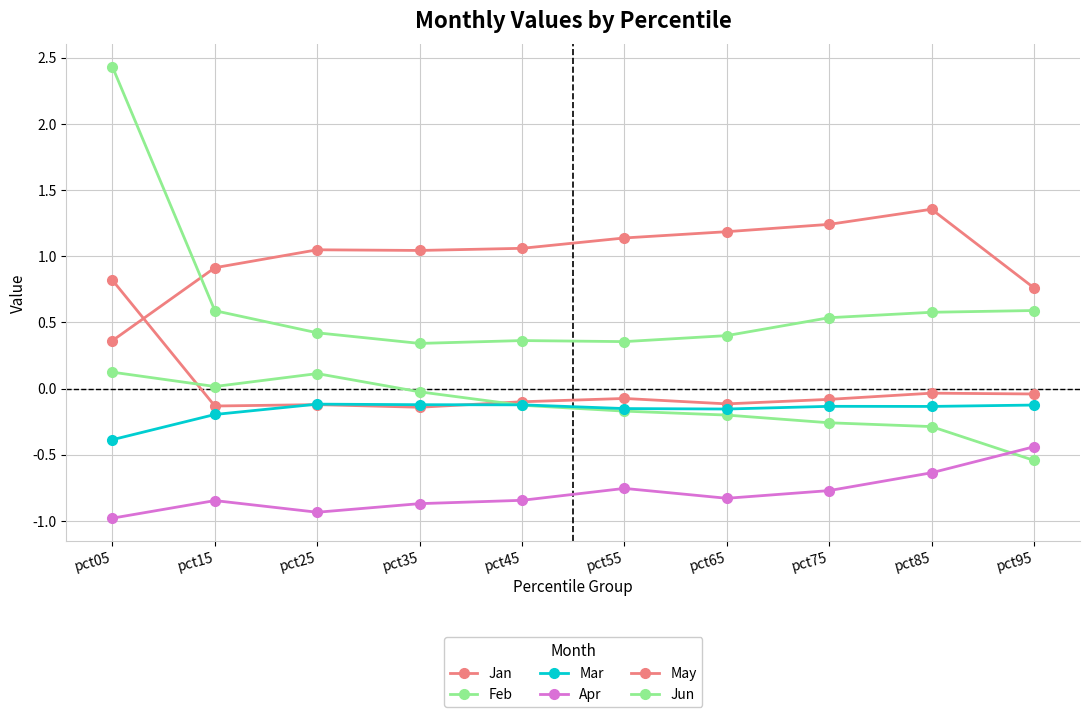

How many data points in Jan are above 0?

1